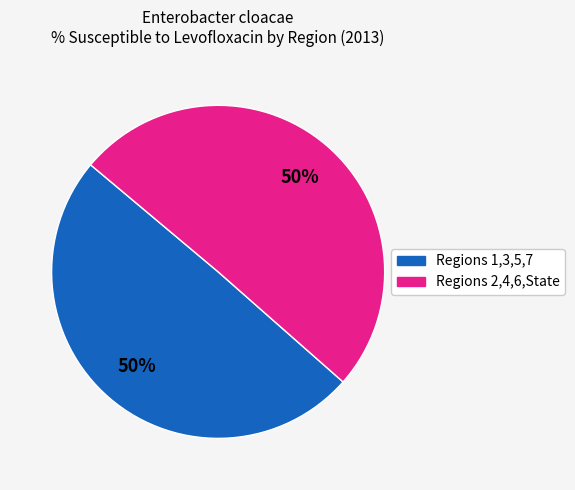

To the nearest percent, what is the average slice percentage?

50%